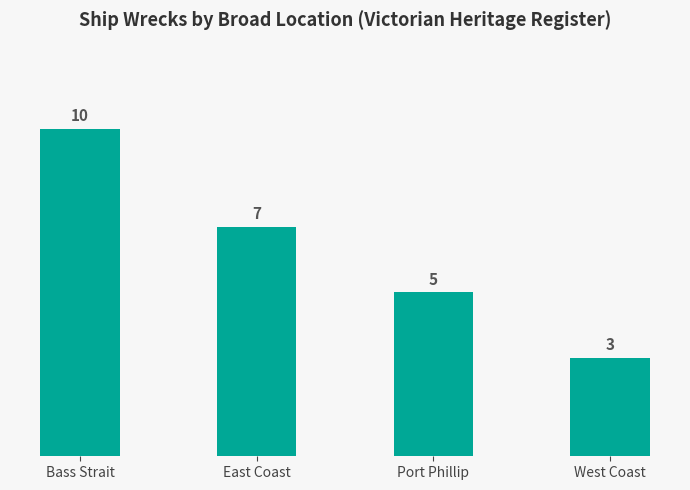

The value at East Coast is 7. True or false?

True